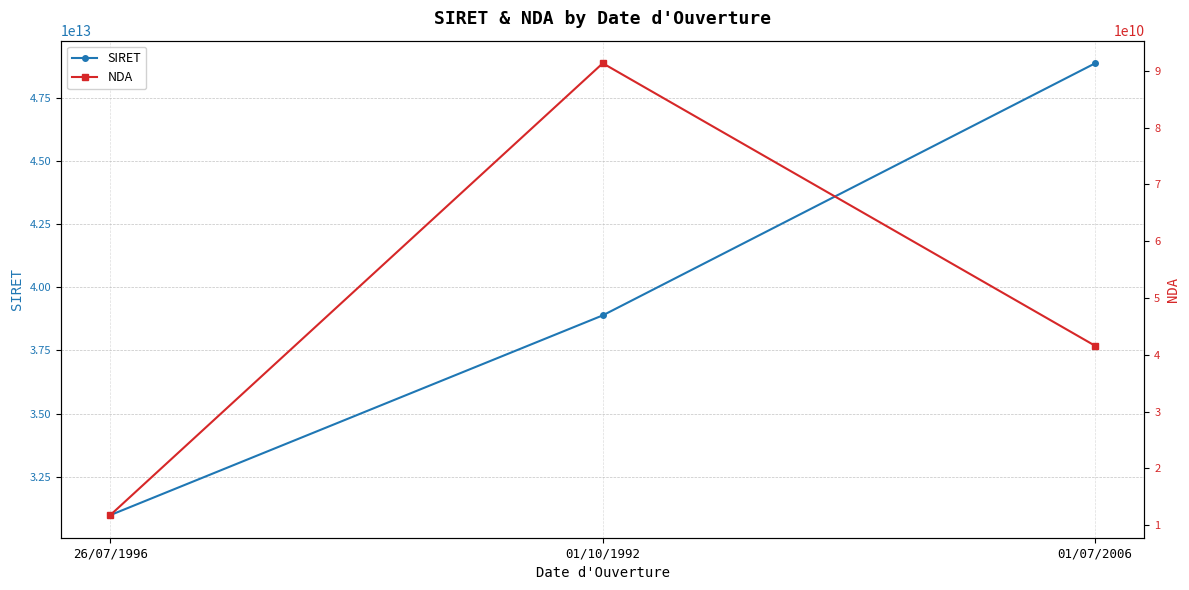

What is the label of the 1st point from the right?

01/07/2006